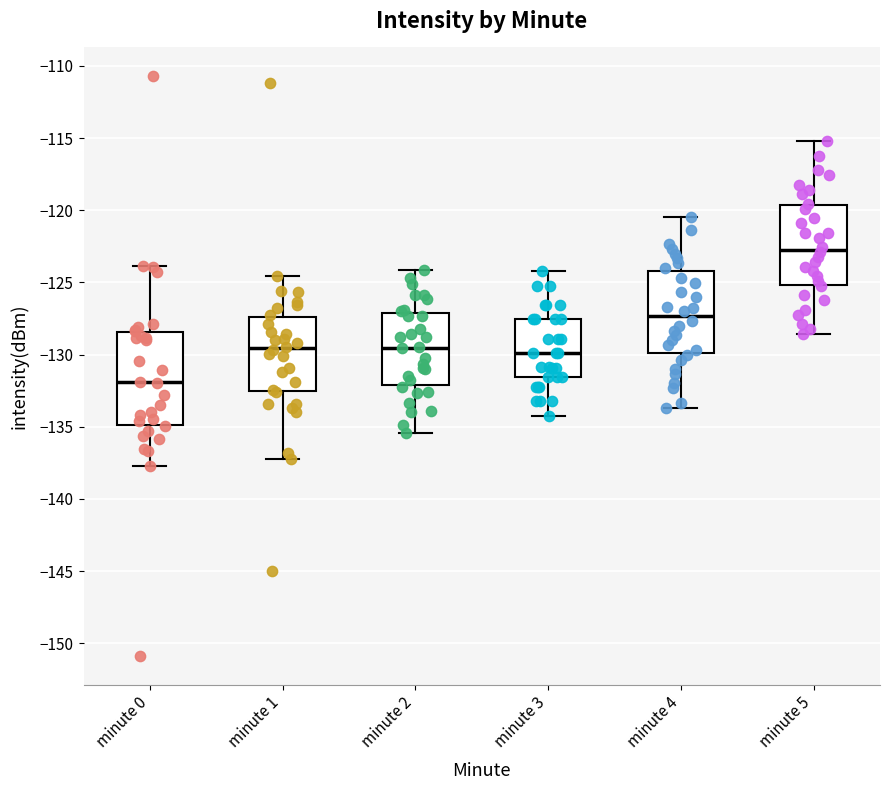

Reading left to right, transcribe this box plot: for each box, give where its median line is, the range the box spans, and where its two whiskers end, as read against the y-axis. The values are not printed on the chart, so give them approximately, as read against the axis.

minute 0: median -132.0, box -135.0 to -128.5, whiskers -137.5 to -124.0
minute 1: median -129.5, box -132.5 to -127.5, whiskers -137.0 to -124.5
minute 2: median -129.5, box -132.0 to -127.0, whiskers -135.5 to -124.0
minute 3: median -130.0, box -131.5 to -127.5, whiskers -134.0 to -124.0
minute 4: median -127.5, box -130.0 to -124.0, whiskers -133.5 to -120.5
minute 5: median -122.5, box -125.0 to -119.5, whiskers -128.5 to -115.0